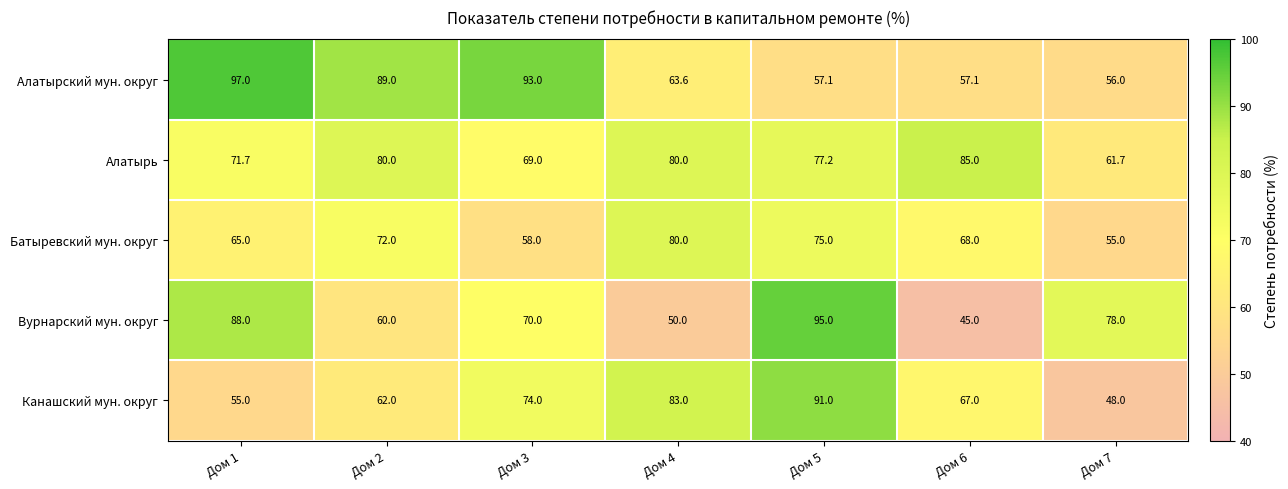

What is the smallest value displayed?

45.0